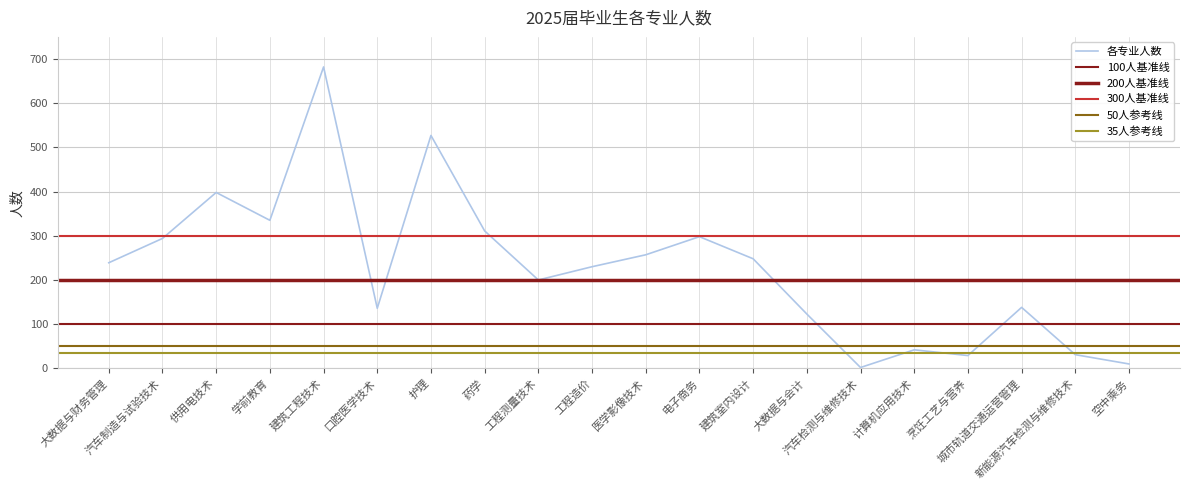

What is the change in value from 工程测量技术 to 城市轨道交通运营管理?

-62